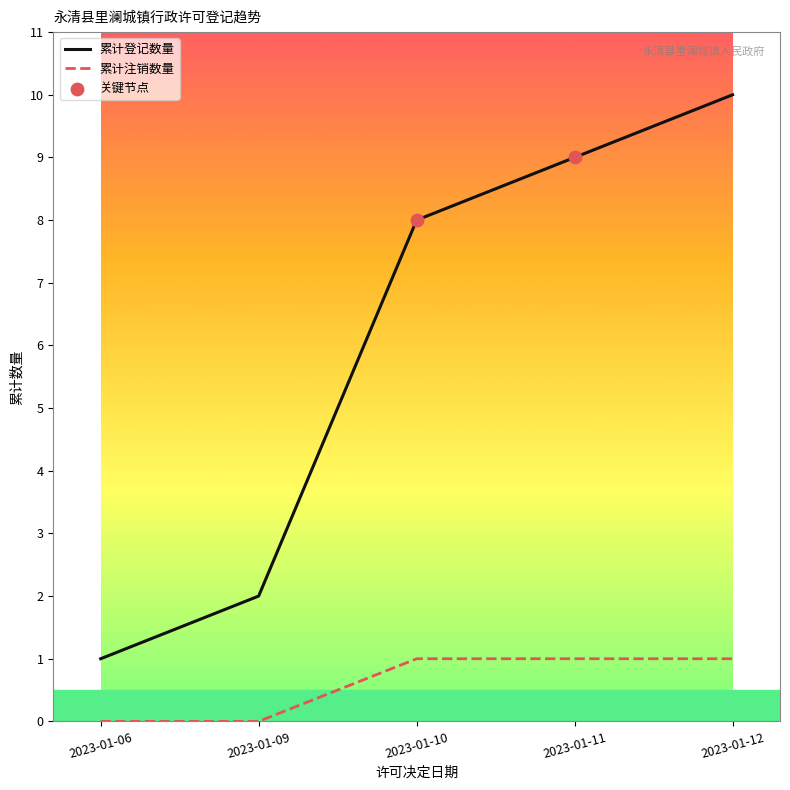

What is the total value across all series at 2023-01-11?

10